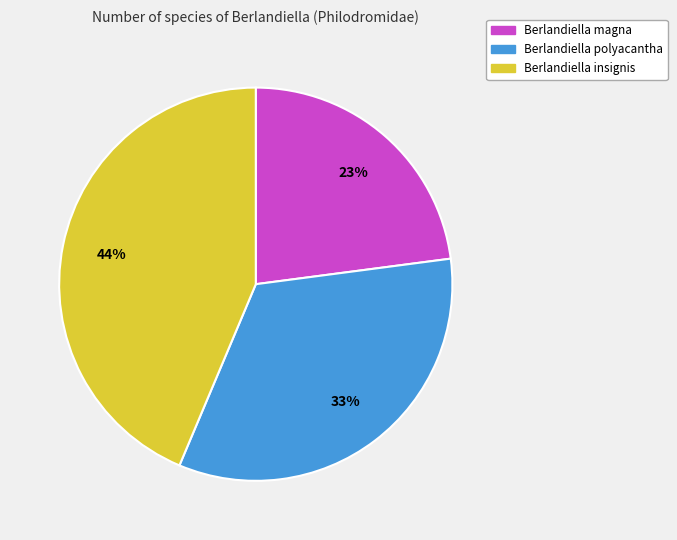

Approximately how many times larger is the value at Berlandiella insignis compared to Berlandiella magna?

1.9